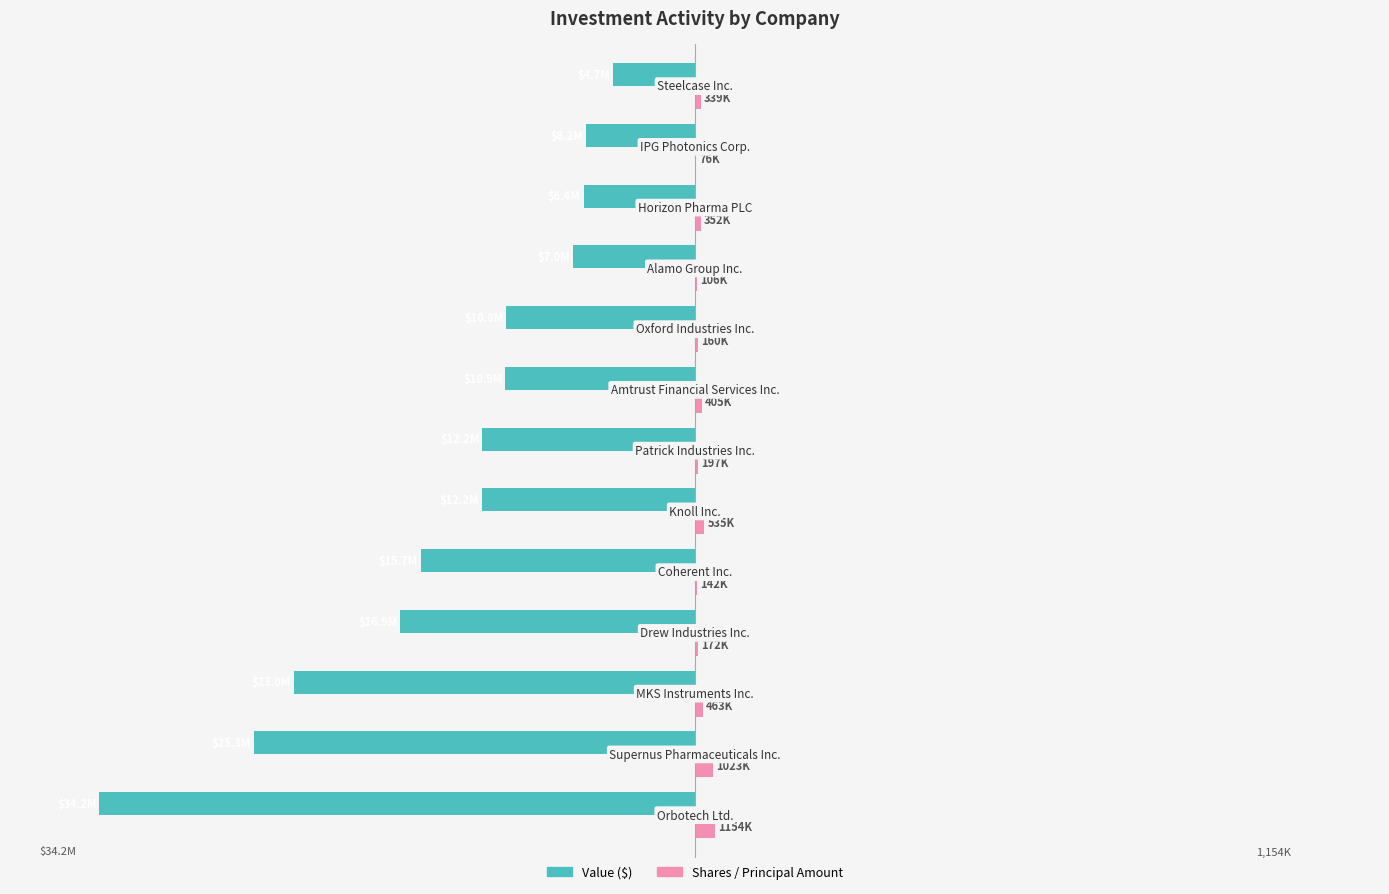

What are all the series names shown in the legend?

Value ($), Shares / Principal Amount